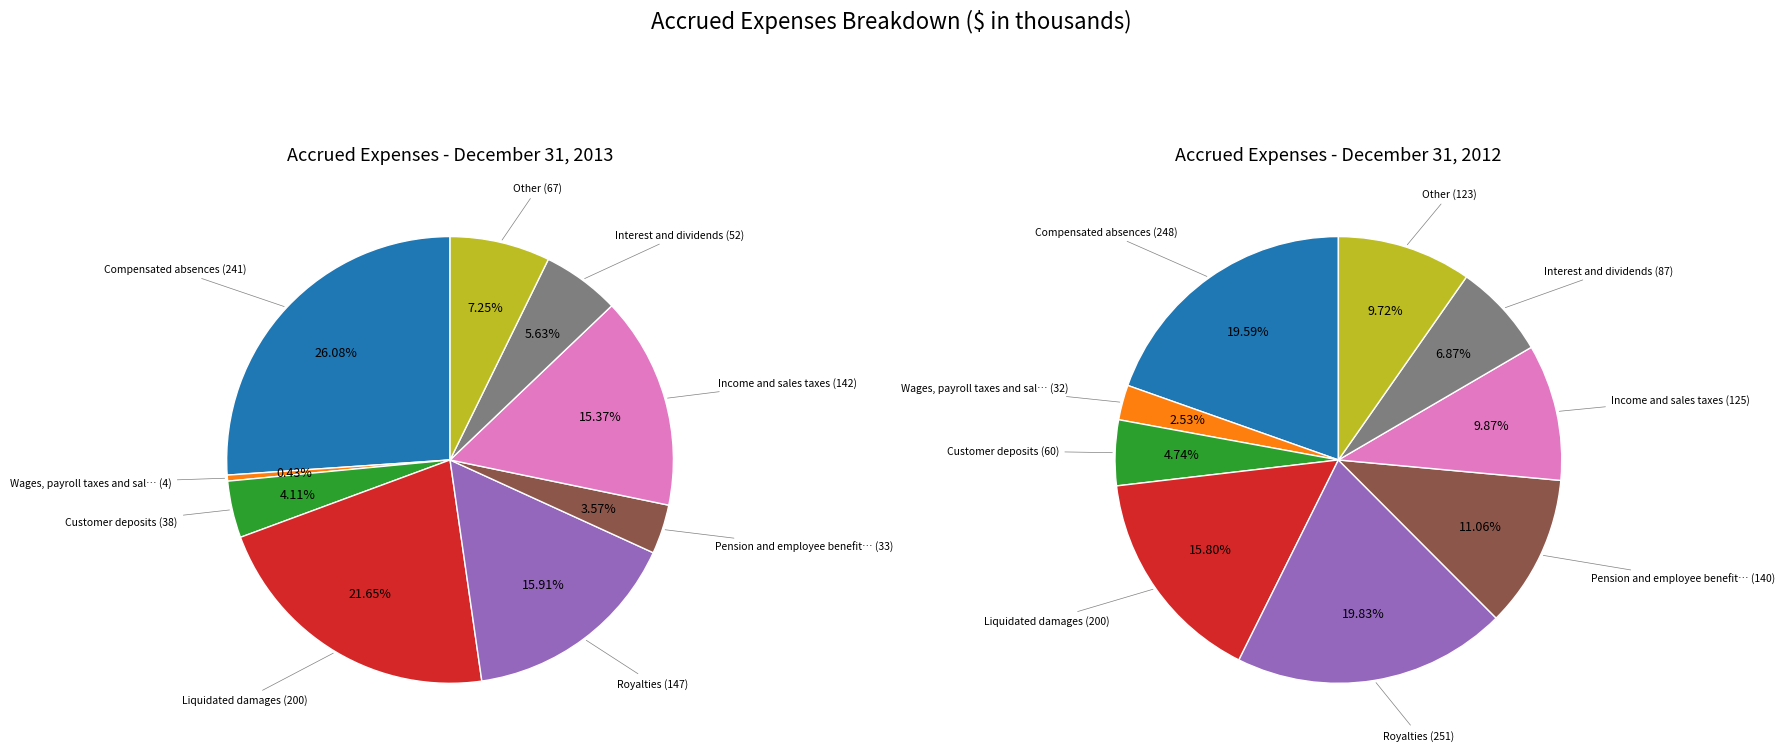

What is the largest slice in the pie chart?

Royalties